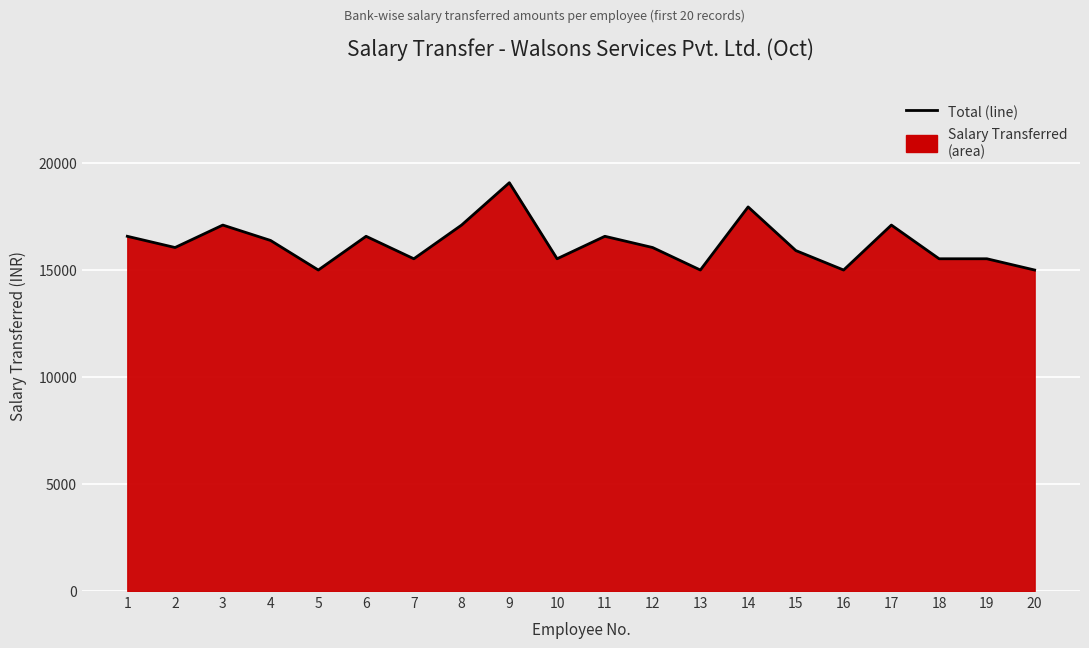

Does the chart display data point markers on the line(s)?

No